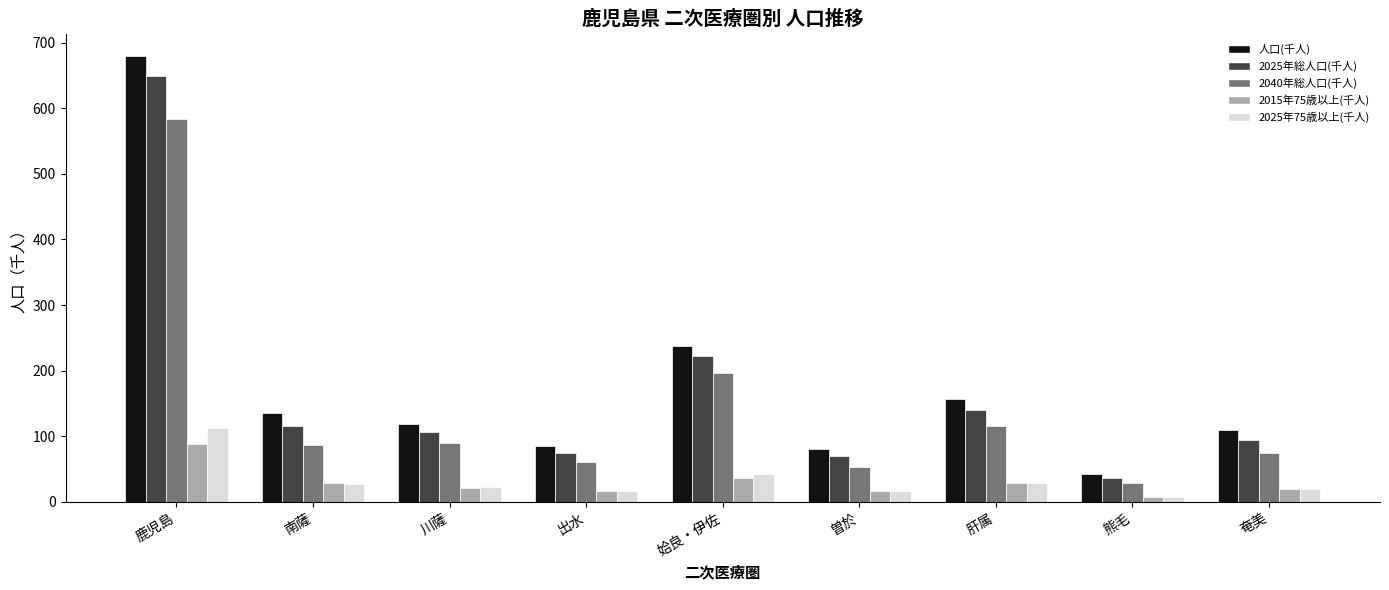

Does the chart contain stacked bars?

No